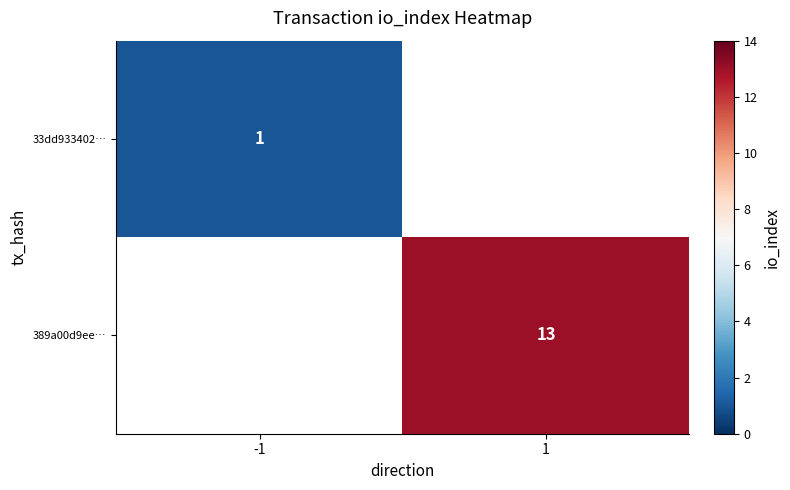

Count the number of categories in the chart.

2